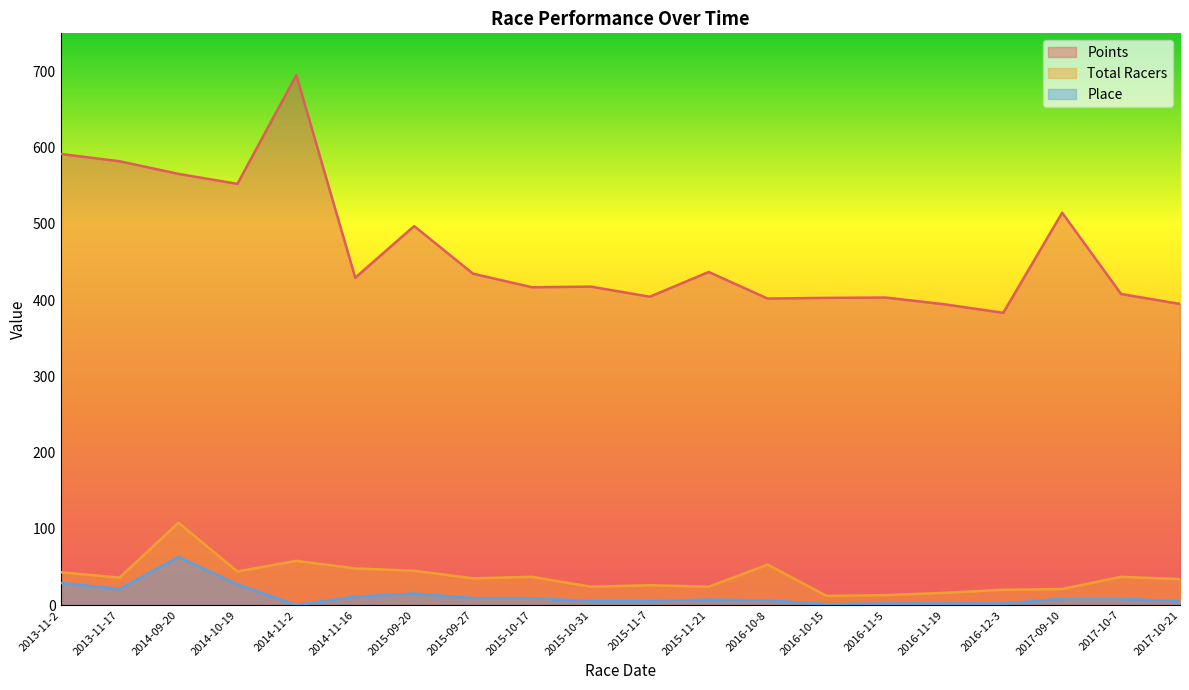

What are all the series names shown in the legend?

Points, Total Racers, Place